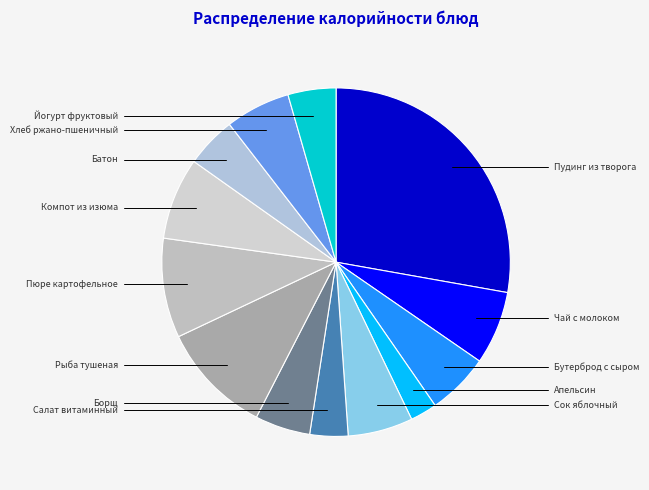

Is there any slice that represents more than half of the pie?

No